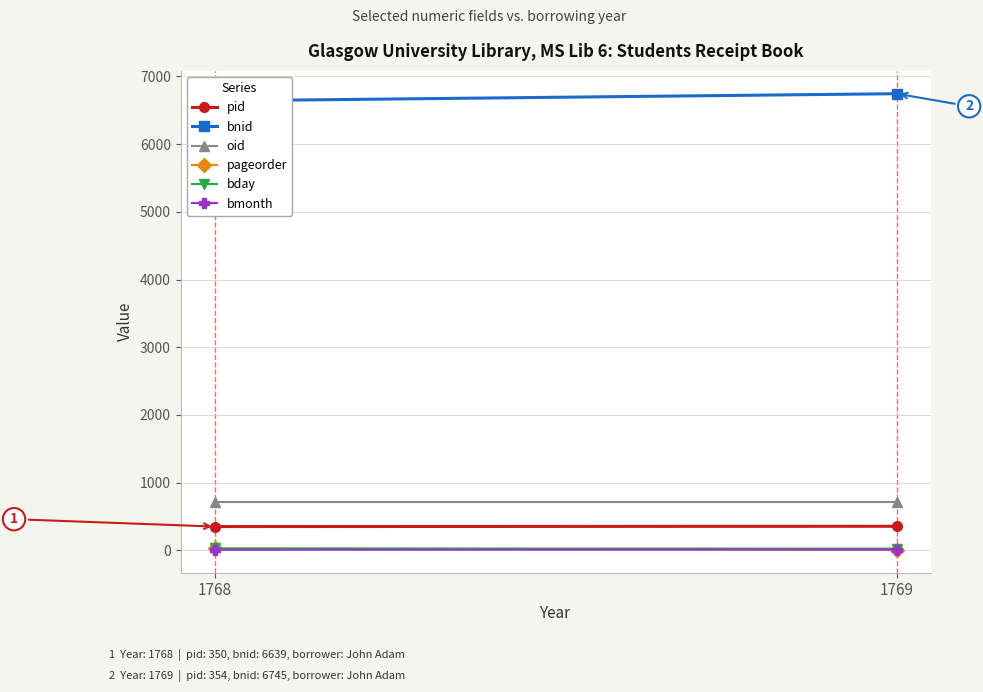

What is the difference between the maximum and minimum values in the pid series?

4